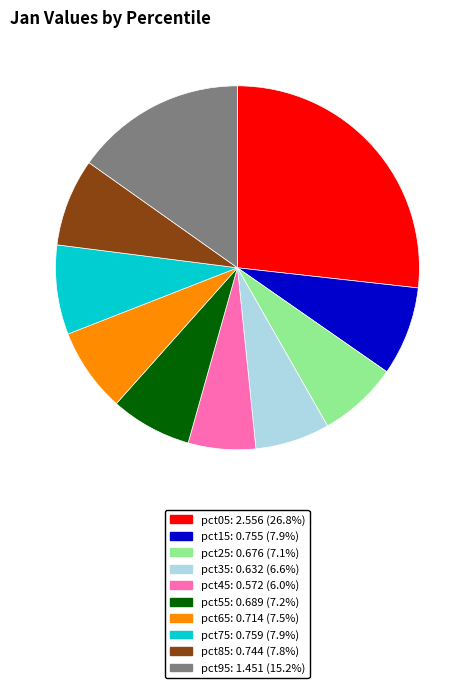

Which slice is the smallest?

pct45